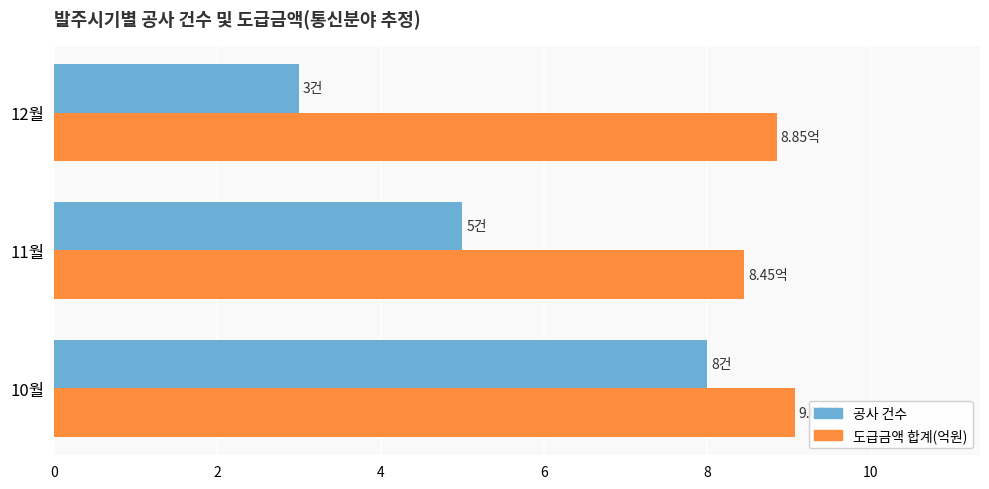

Rank the categories by 공사 건수 value from lowest to highest.

12월, 11월, 10월